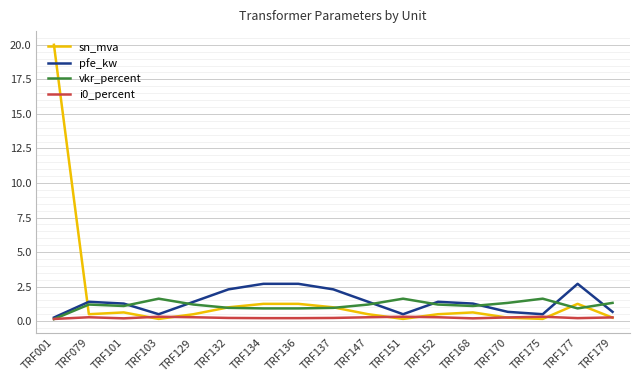

At which label does pfe_kw first exceed 1?

TRF079